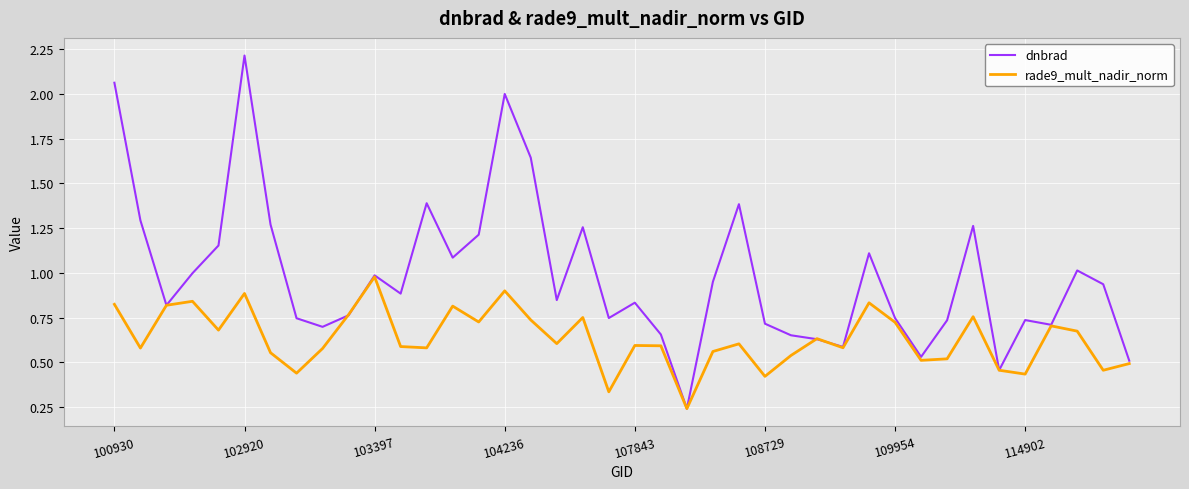

Which series has the largest range (max minus min)?

dnbrad